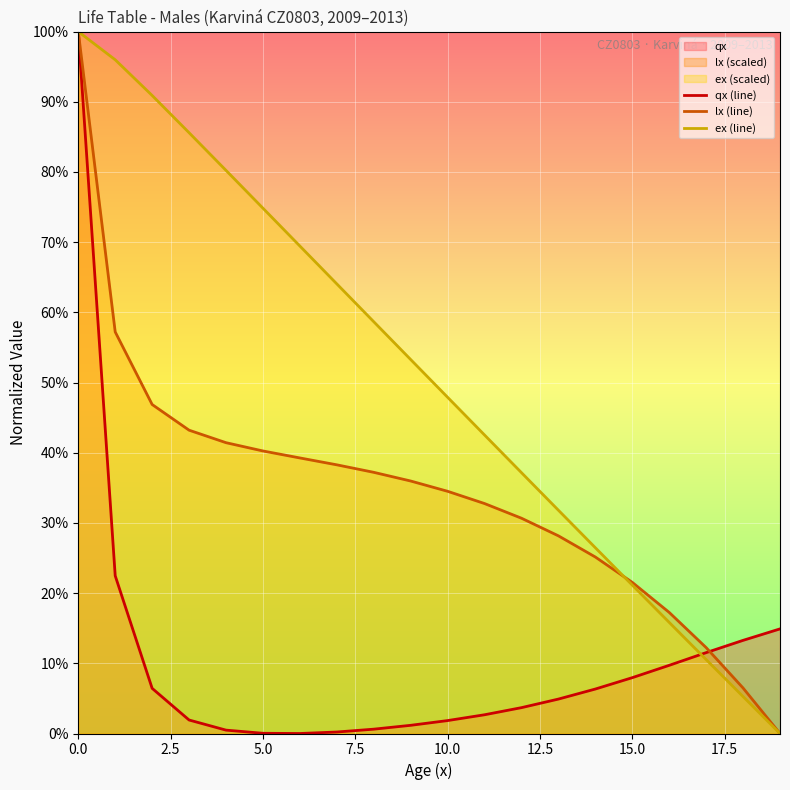

Rank the series by their maximum value, from highest to lowest.

qx (line), lx (line), ex (line)